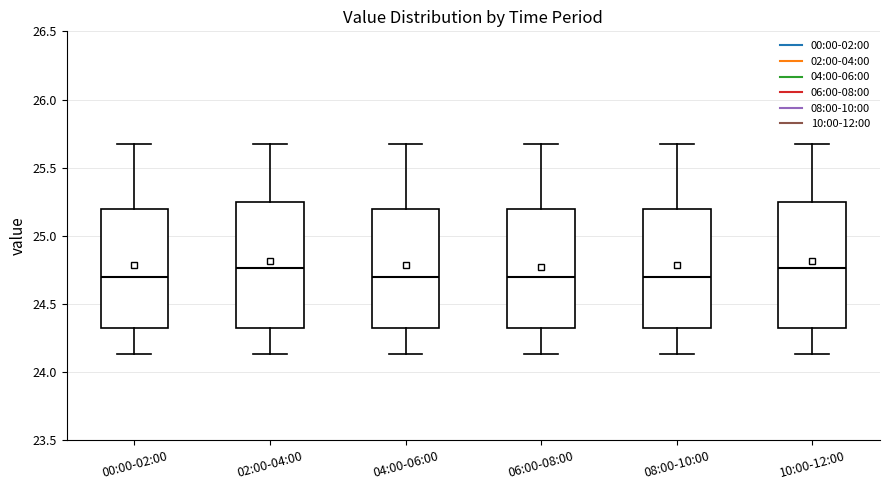

Reading left to right, read every box against the y-axis: the position of its median line, the range the box covers, and the ends of its whiskers. The values are not printed on the chart, so give them approximately, as read against the axis.

00:00-02:00: median 24.70, box 24.35 to 25.20, whiskers 24.15 to 25.65
02:00-04:00: median 24.75, box 24.35 to 25.25, whiskers 24.15 to 25.65
04:00-06:00: median 24.70, box 24.35 to 25.20, whiskers 24.15 to 25.65
06:00-08:00: median 24.70, box 24.35 to 25.20, whiskers 24.15 to 25.65
08:00-10:00: median 24.70, box 24.35 to 25.20, whiskers 24.15 to 25.65
10:00-12:00: median 24.75, box 24.35 to 25.25, whiskers 24.15 to 25.65